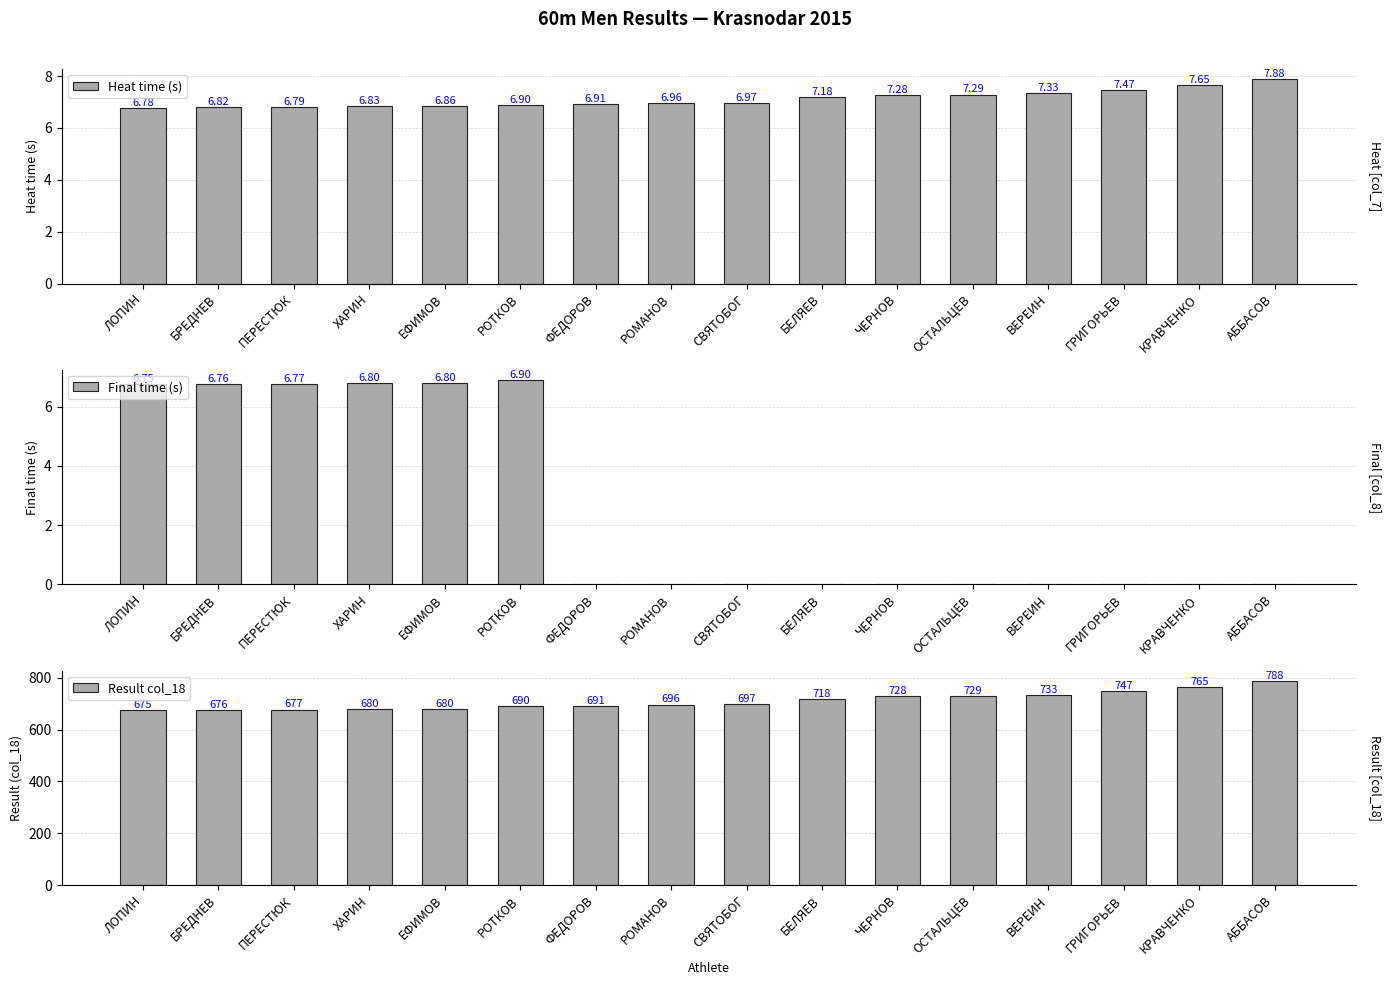

The value of Heat time (s) at ЧЕРНОВ is 4.9. True or false?

False